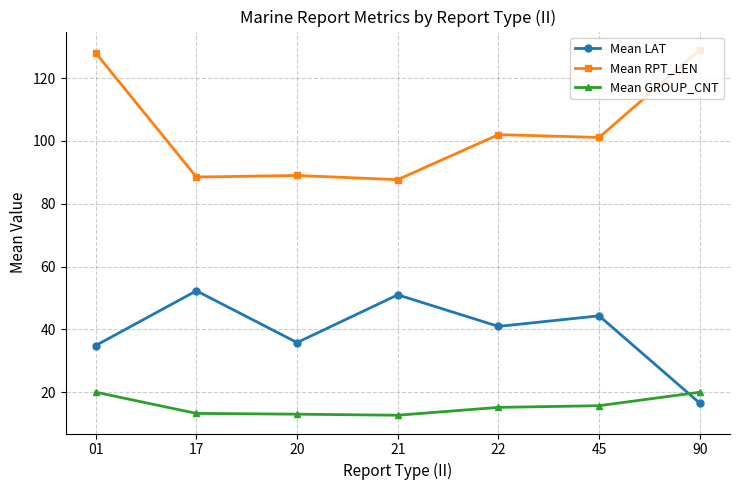

What is the difference between the Mean RPT_LEN values at 90 and 22?

27.0